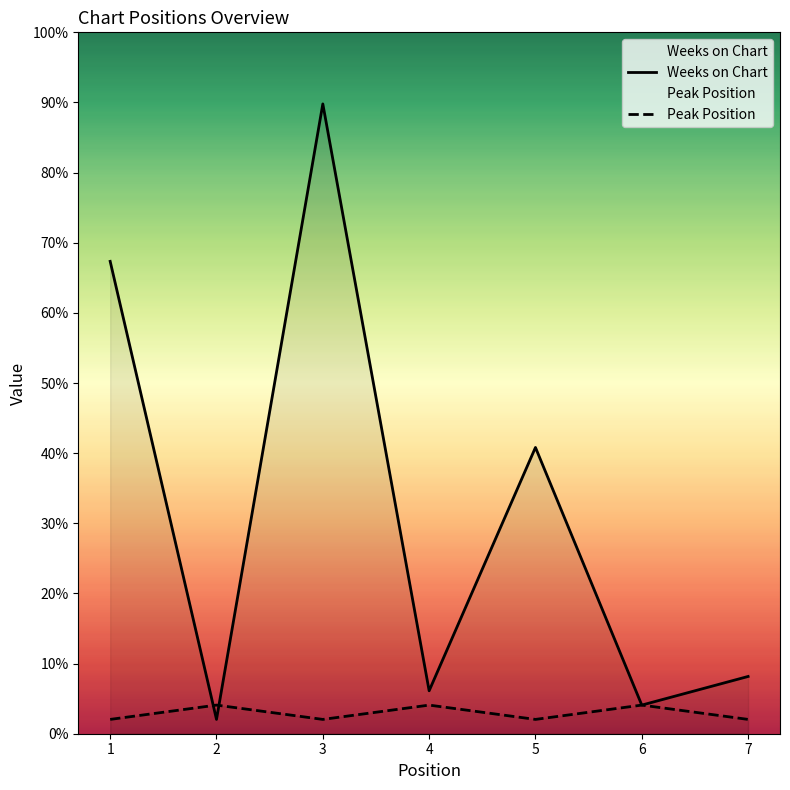

True or false: Peak Position has a value of 1 at 6.

False